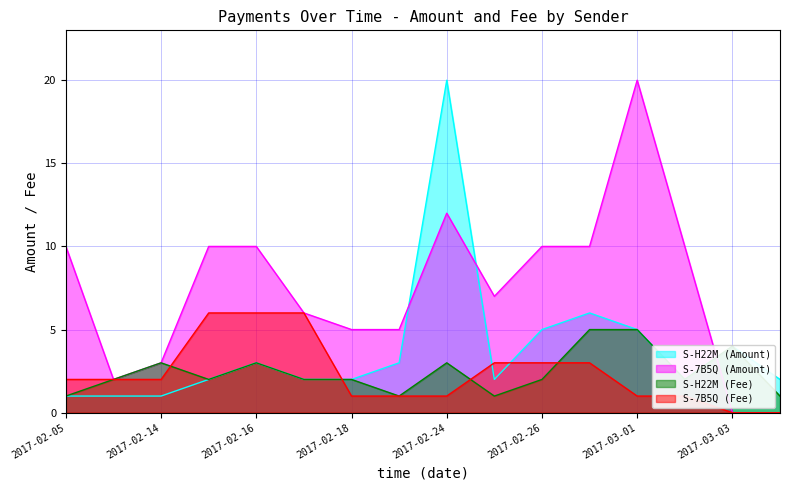

What is the value of the S-H22M (Fee) point at the 8th from the left?

1